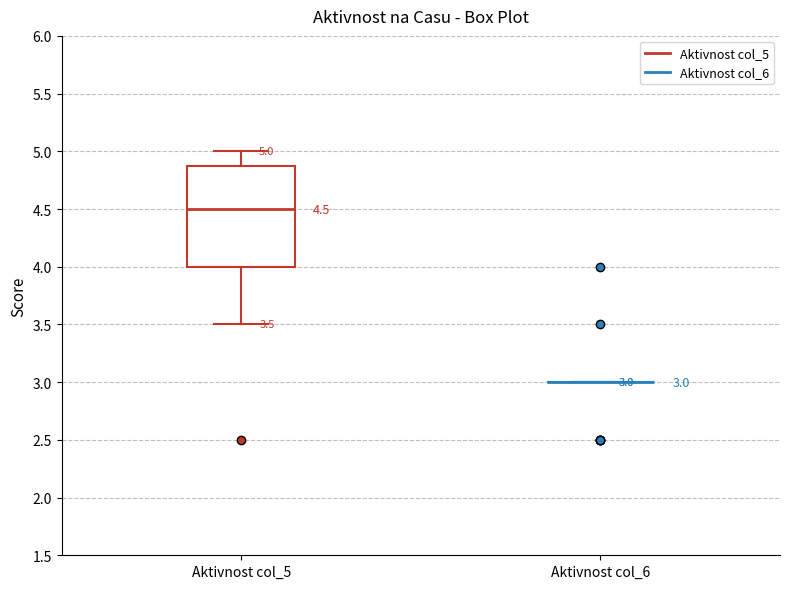

Which box is the tallest, from its lower edge to its upper edge?

Aktivnost col_5